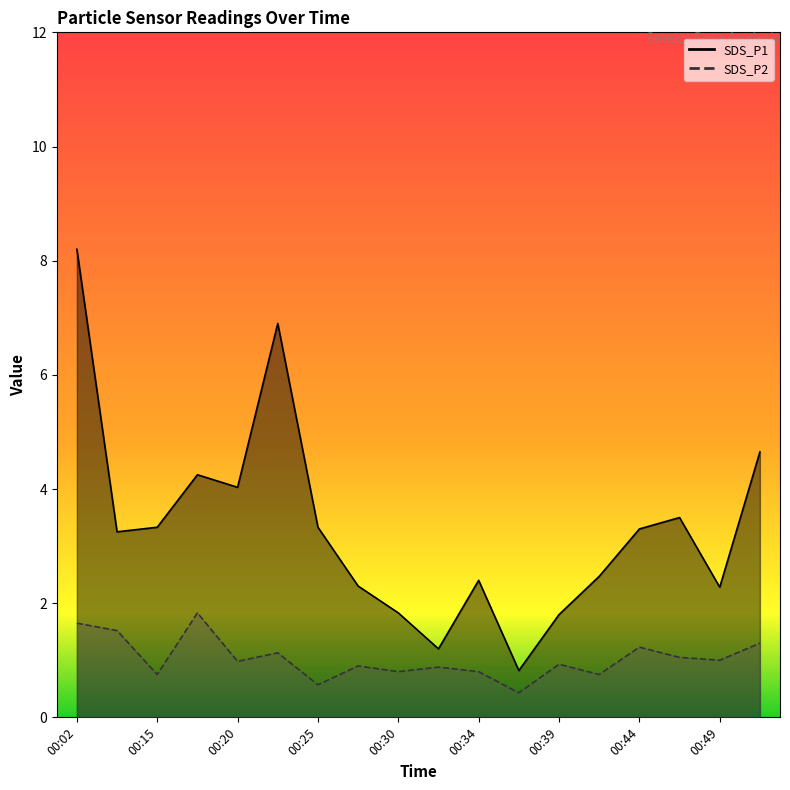

How many lines are shown in the chart?

2